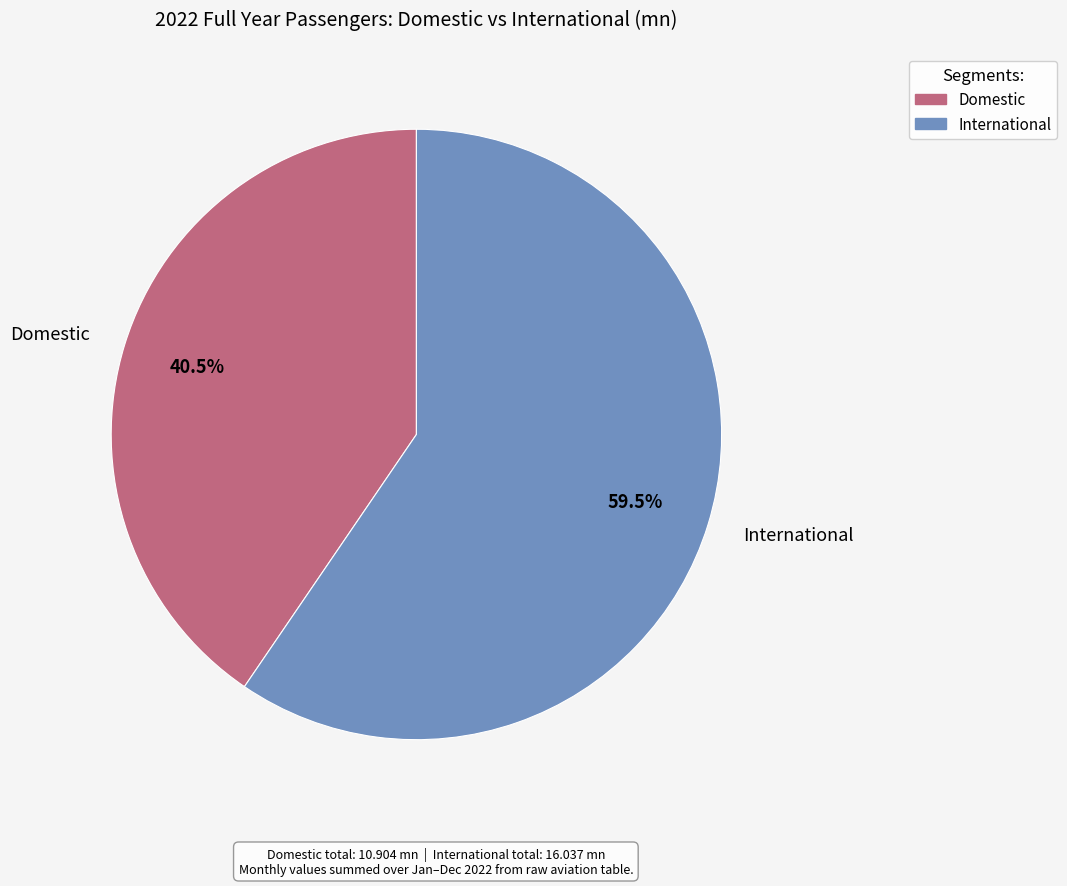

Approximately how many times larger is the value at Domestic compared to International?

0.7